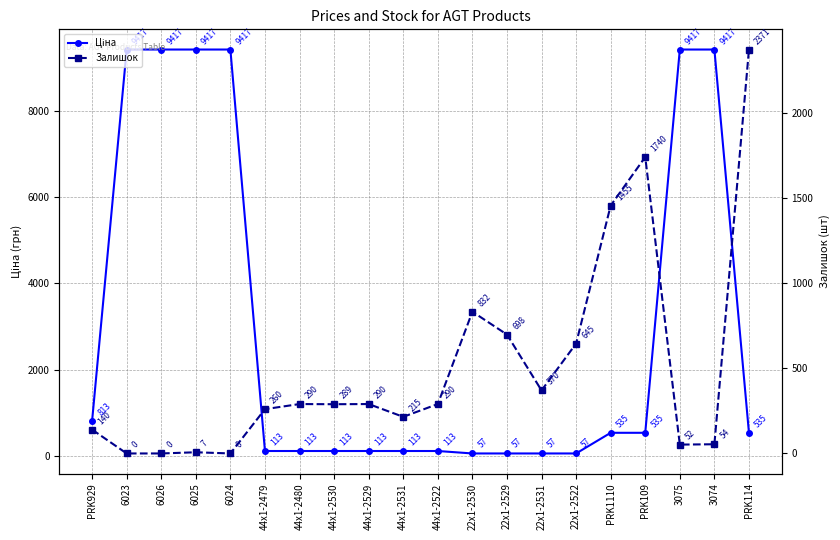

How many data points in Залишок are above 290?

7